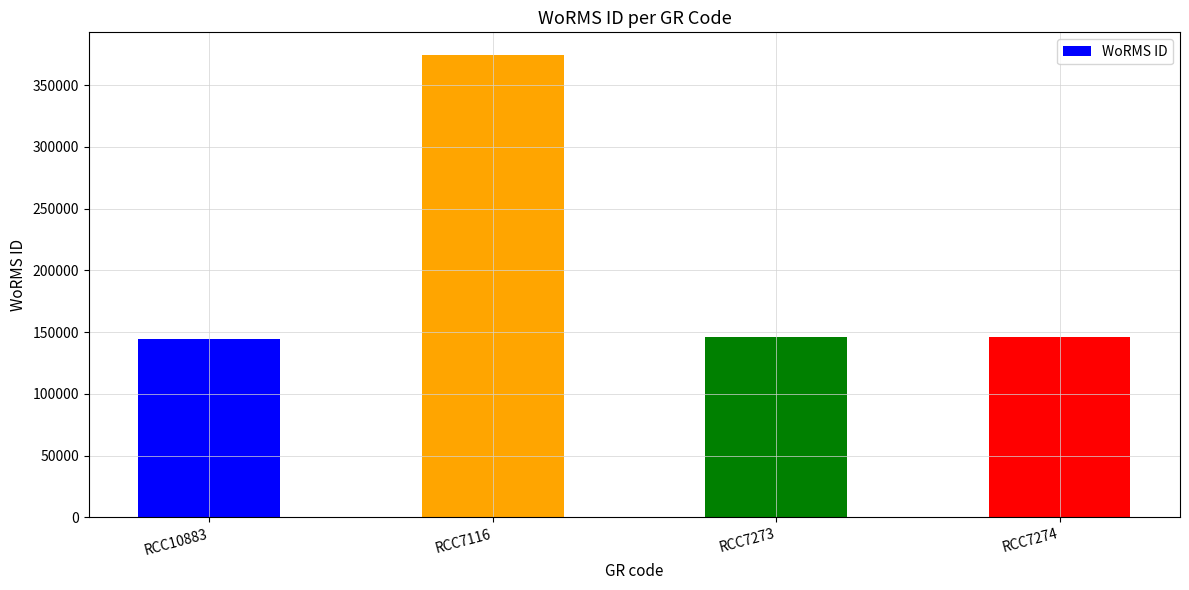

Which category has the highest value across all series?

RCC7116